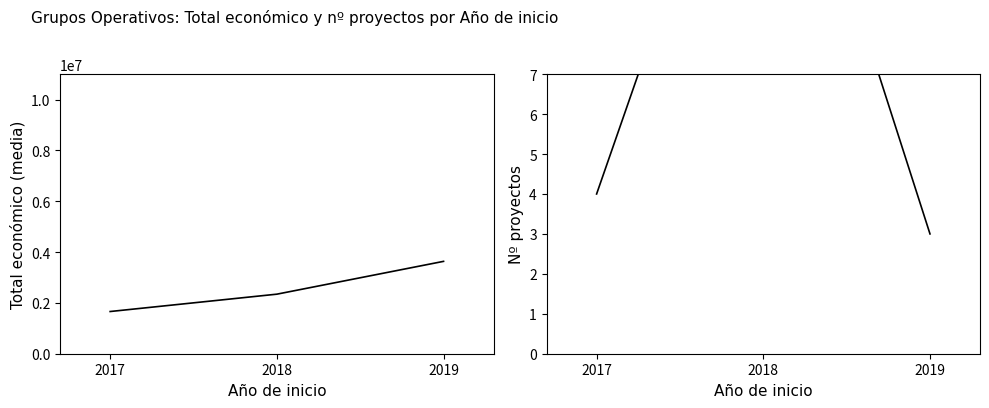

What is the sum of all Total económico values?

7638403.7